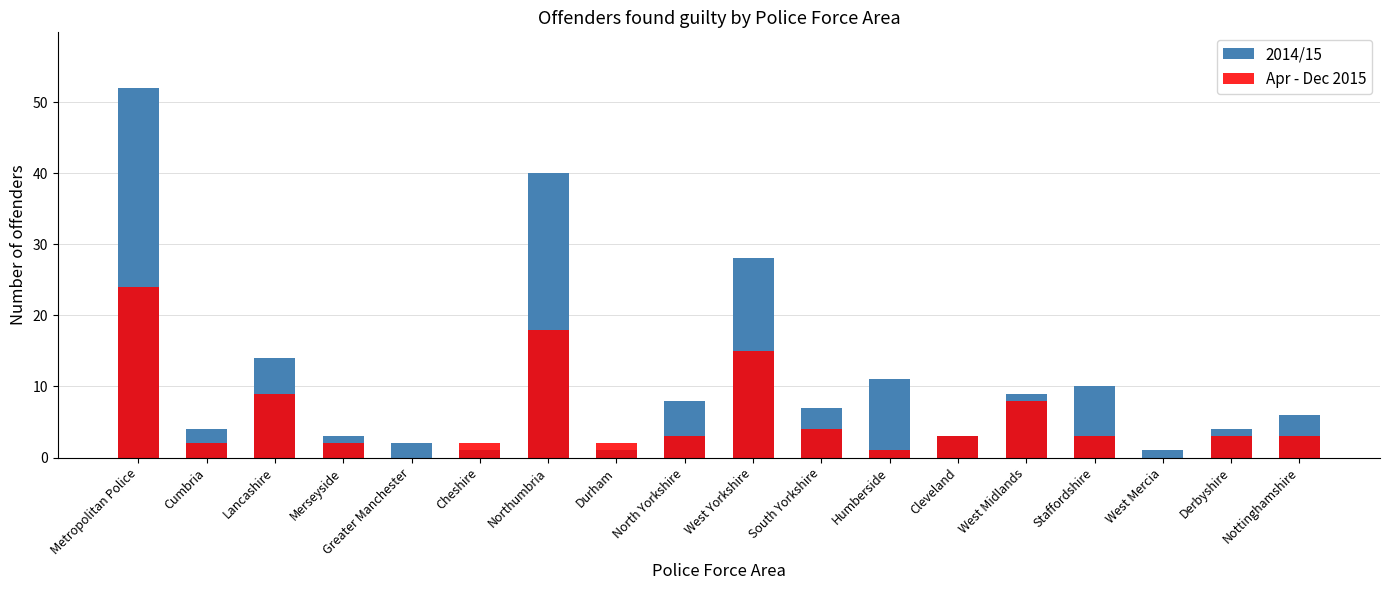

What are all the series names shown in the legend?

2014/15, Apr - Dec 2015